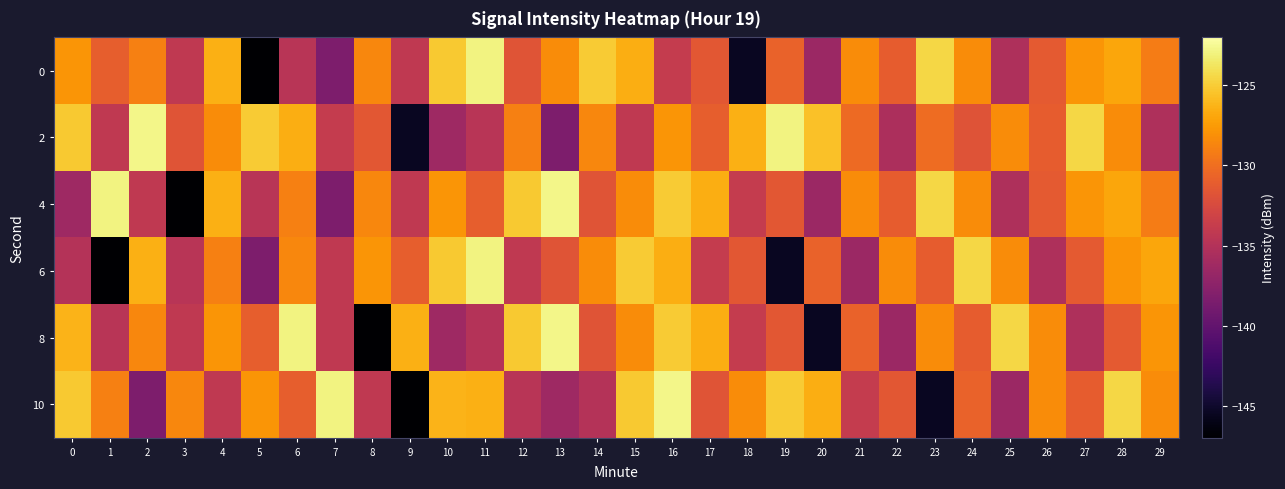

What is the spread (max minus min) of values at 3?

18.3